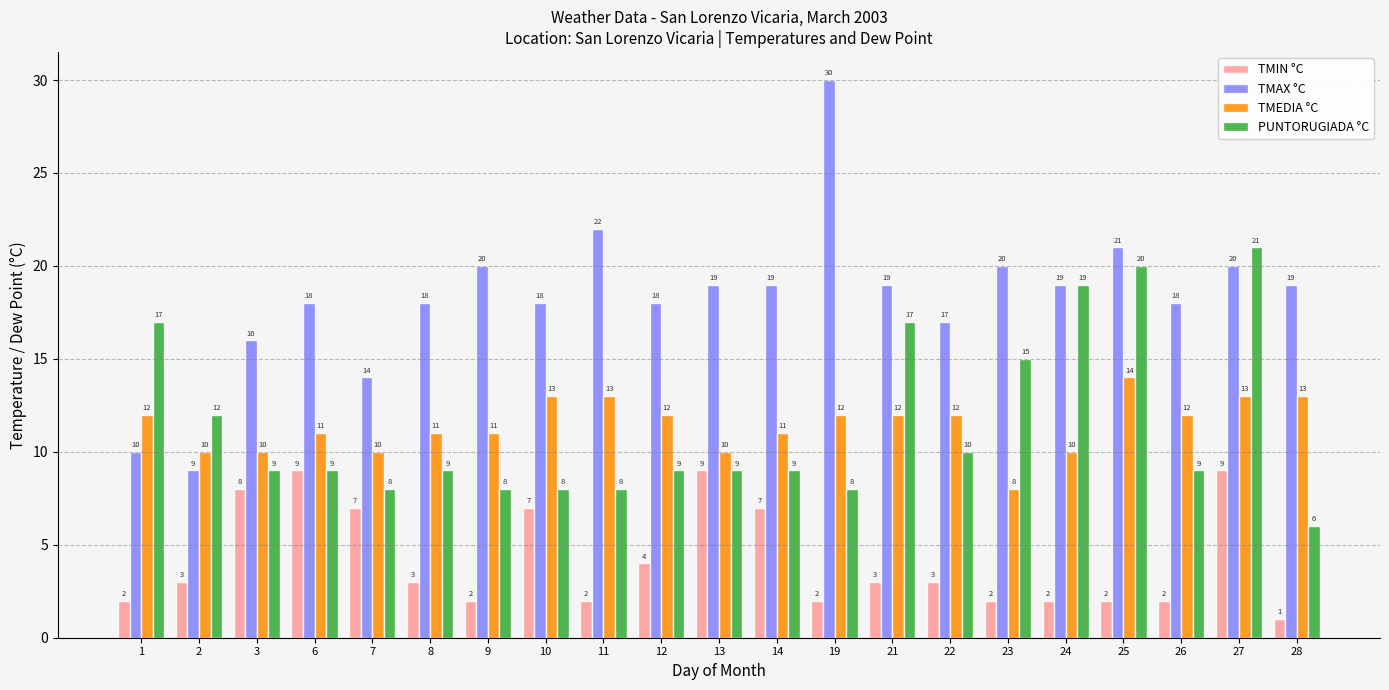

Which series changed the most between 11 and 23?

PUNTORUGIADA °C